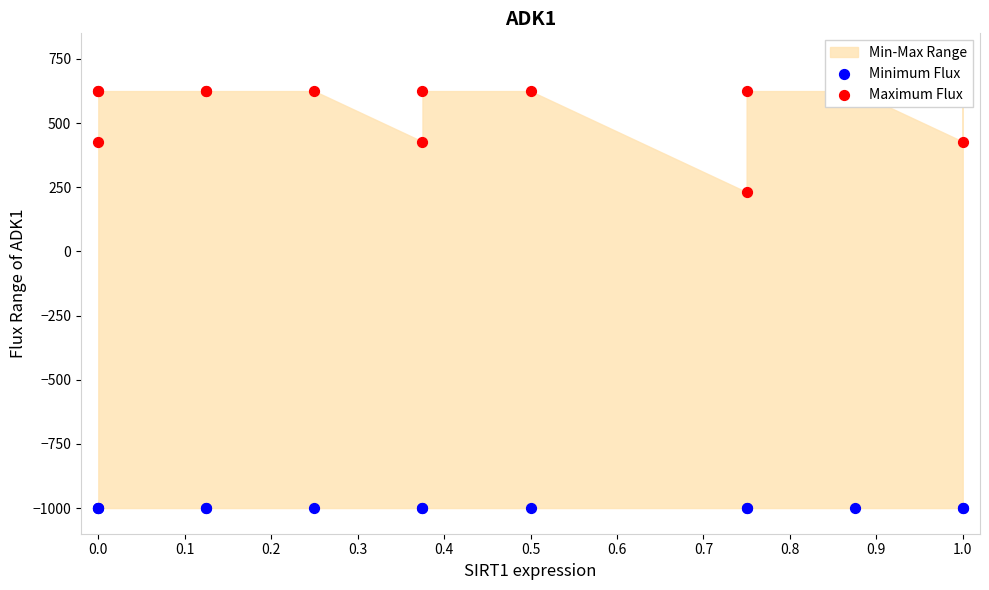

What is the total value across all series at 0.0?

-571.9